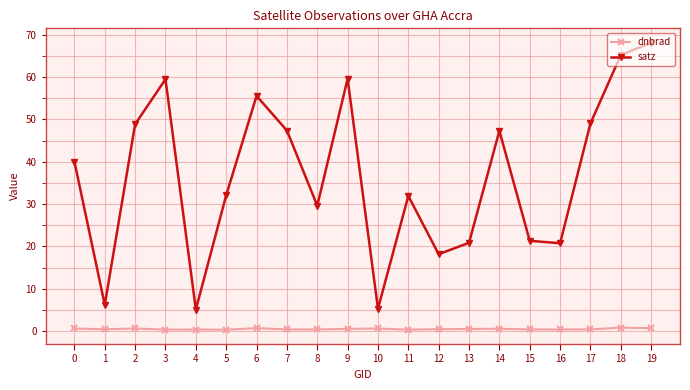

What are all the series names shown in the legend?

dnbrad, satz